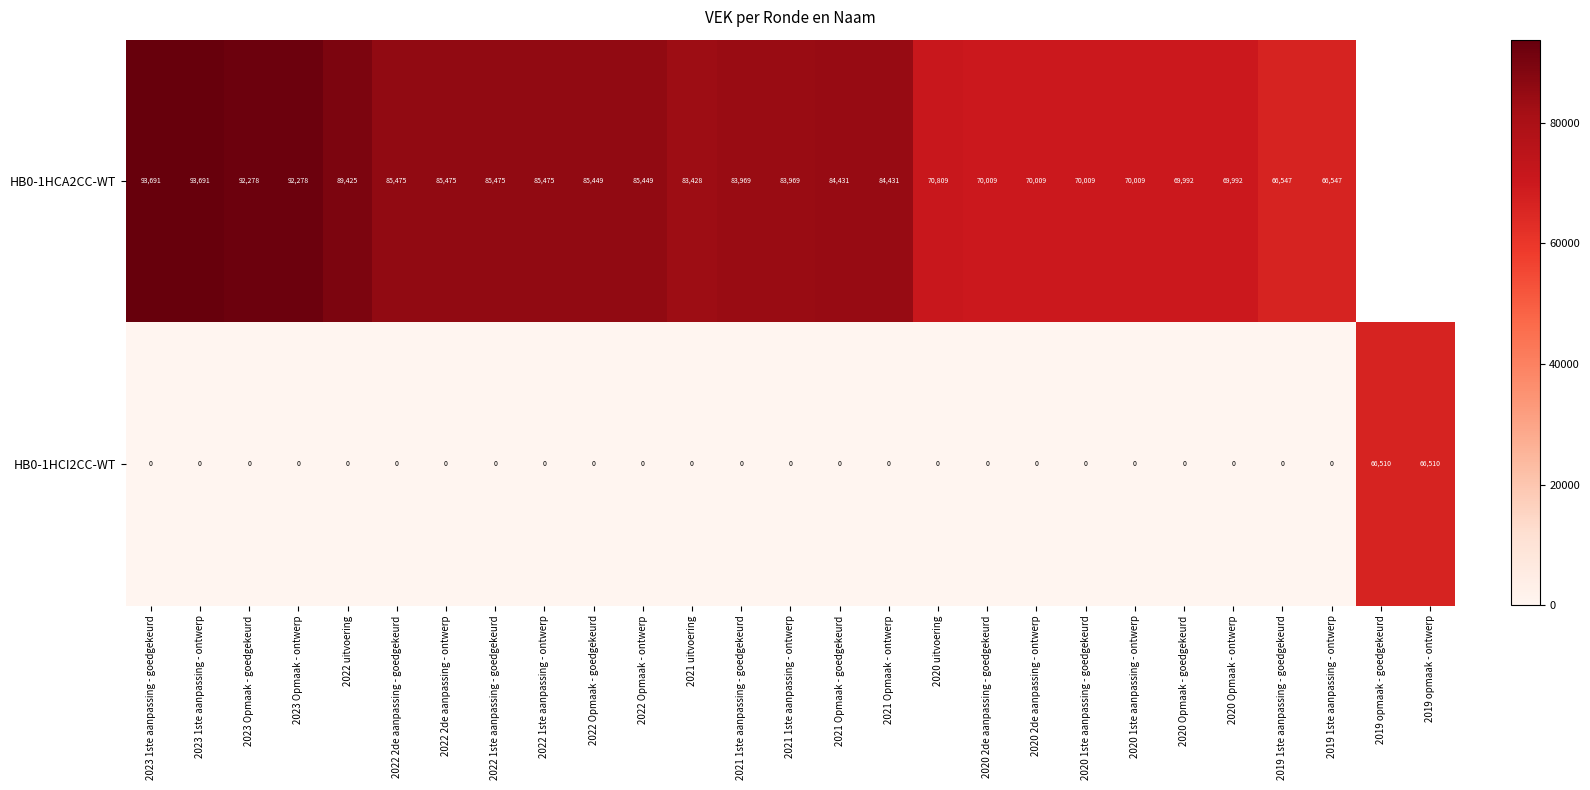

At 2021 1ste aanpassing - goedgekeurd, list the series in order from smallest to largest.

HB0-1HCI2CC-WT, HB0-1HCA2CC-WT